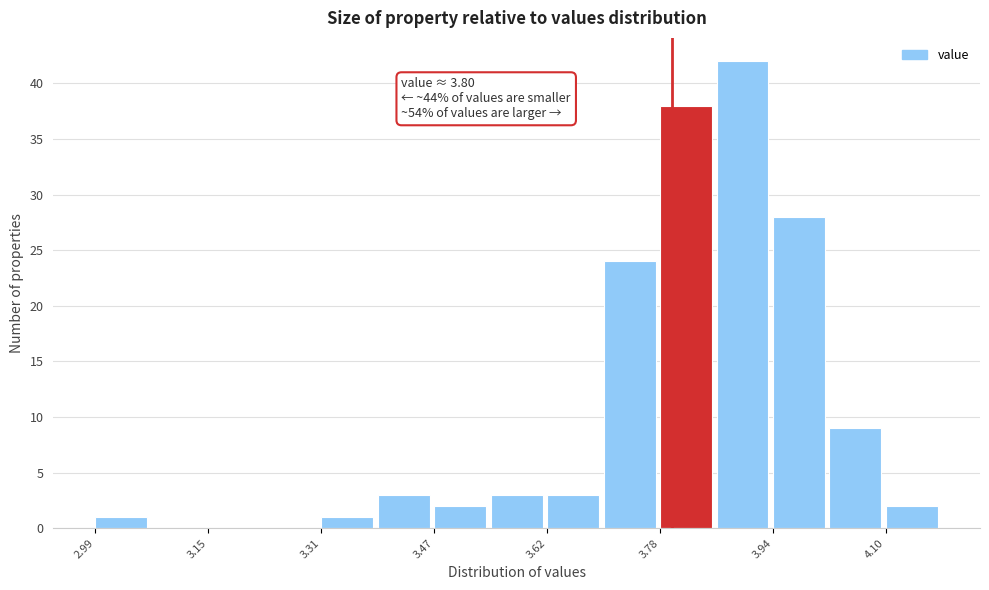

Around what value on the x-axis is the tallest bar? Give the approximate position of its centre, as read against the axis.

3.90